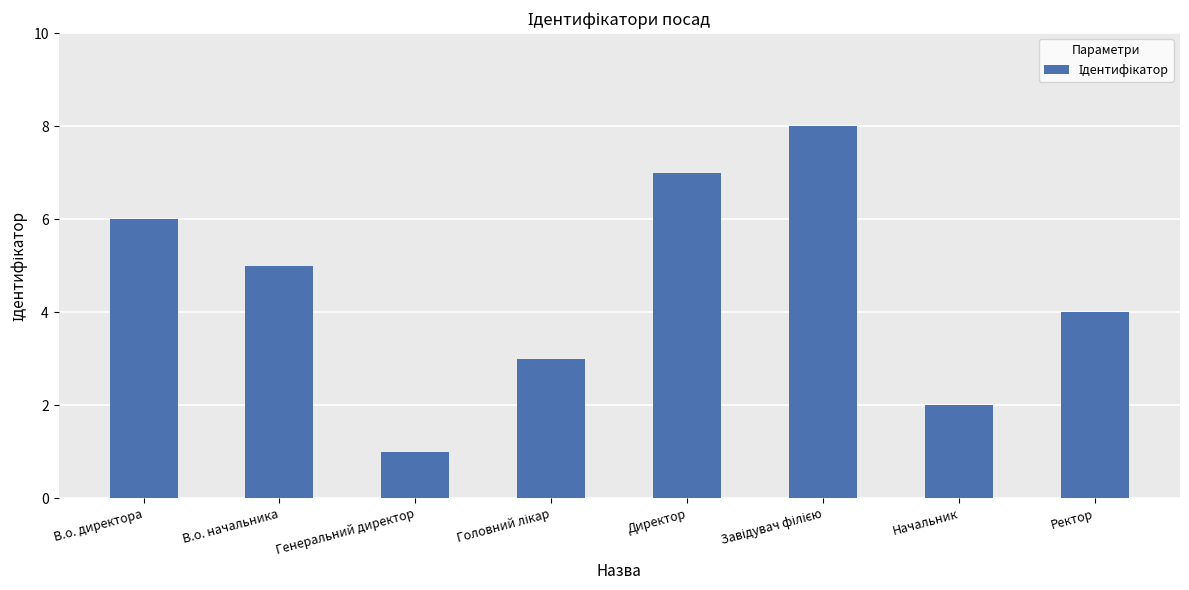

The chart shows a value of 3 at В.о. начальника. True or false?

False